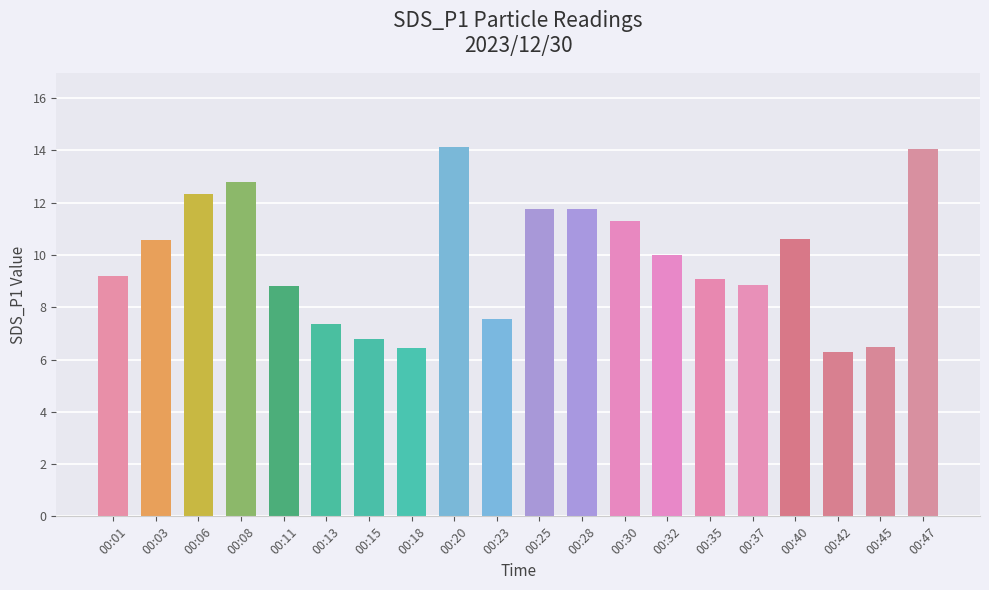

What is the minimum value shown in the chart?

6.3